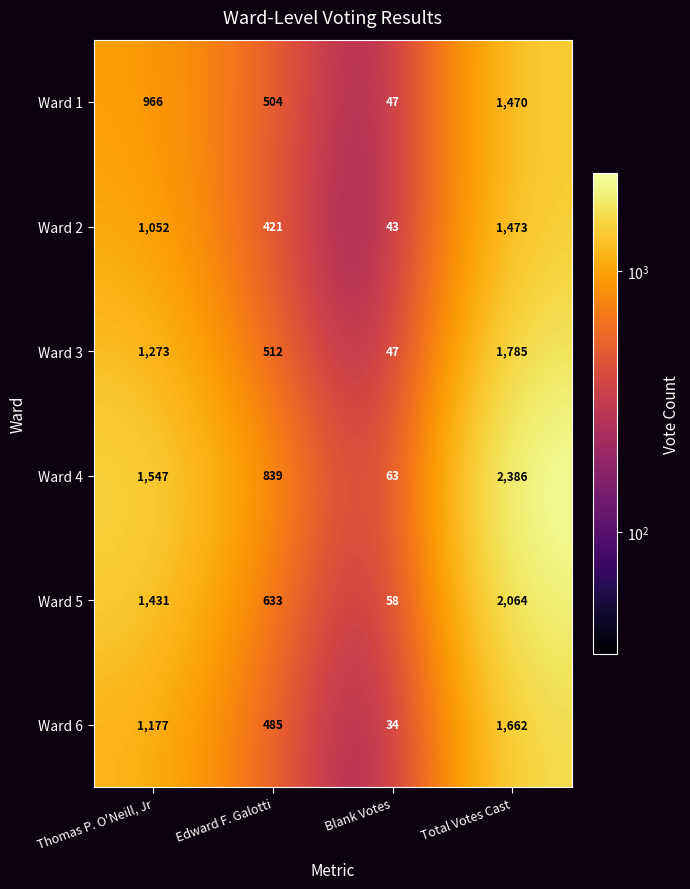

What is the smallest value displayed?

34